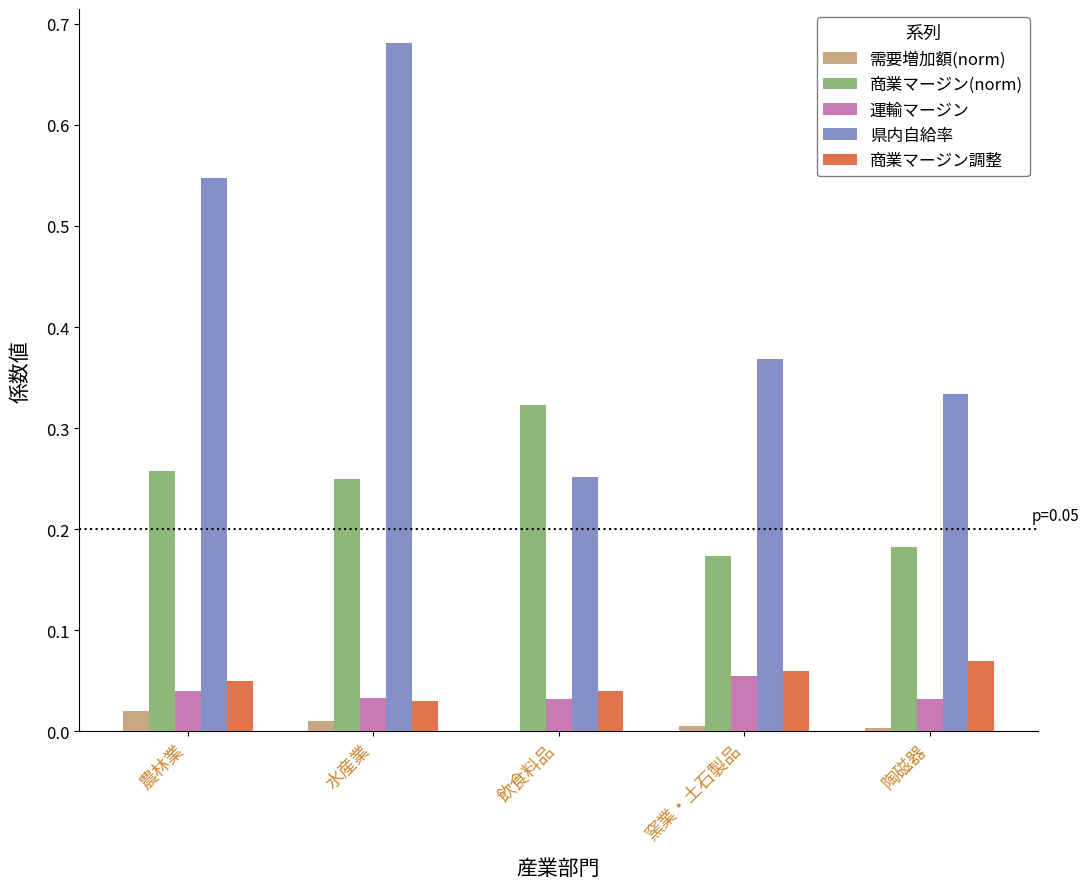

Which label corresponds to the largest value in the chart?

水産業